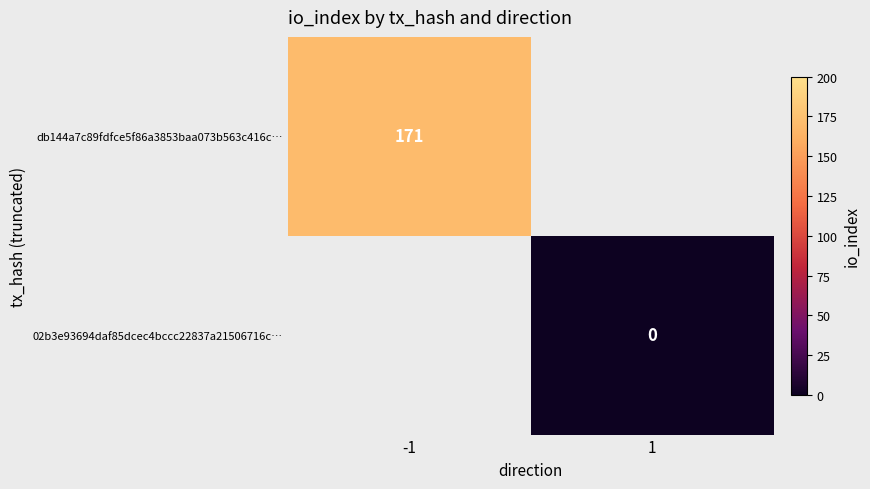

Count the number of data series in this chart.

2